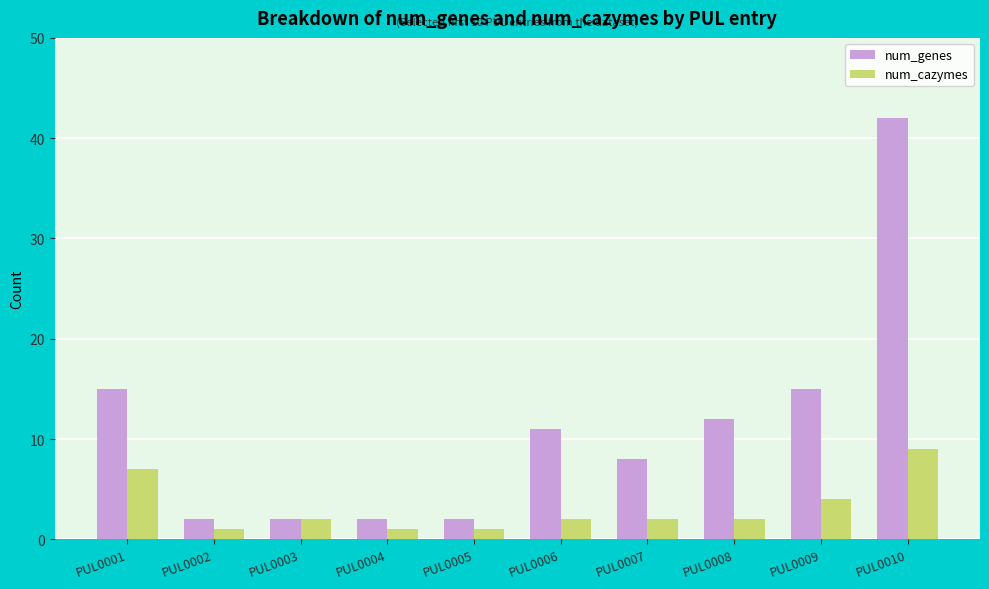

What is the sum of all num_genes values?

111